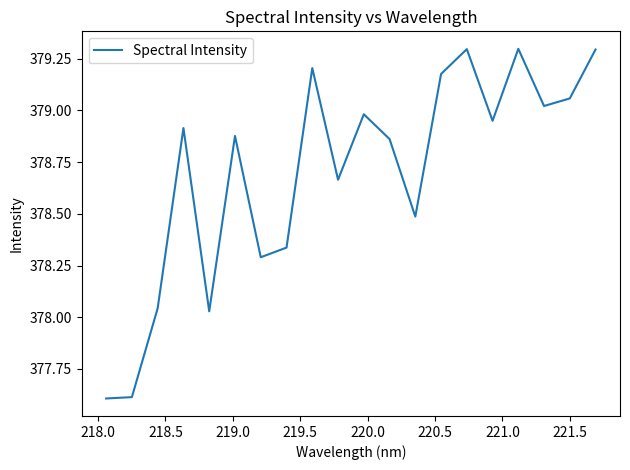

What is the greatest value displayed?

379.3